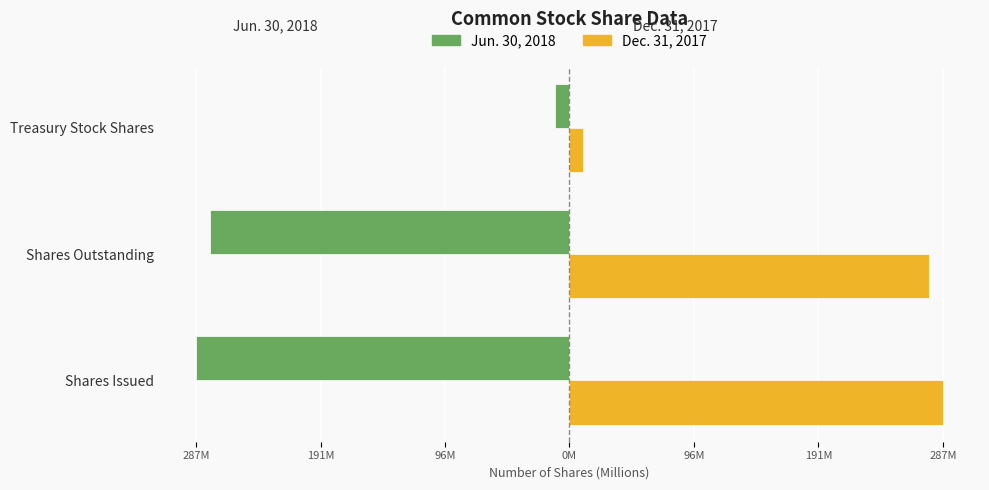

What is the minimum value for Jun. 30, 2018?

-287.1